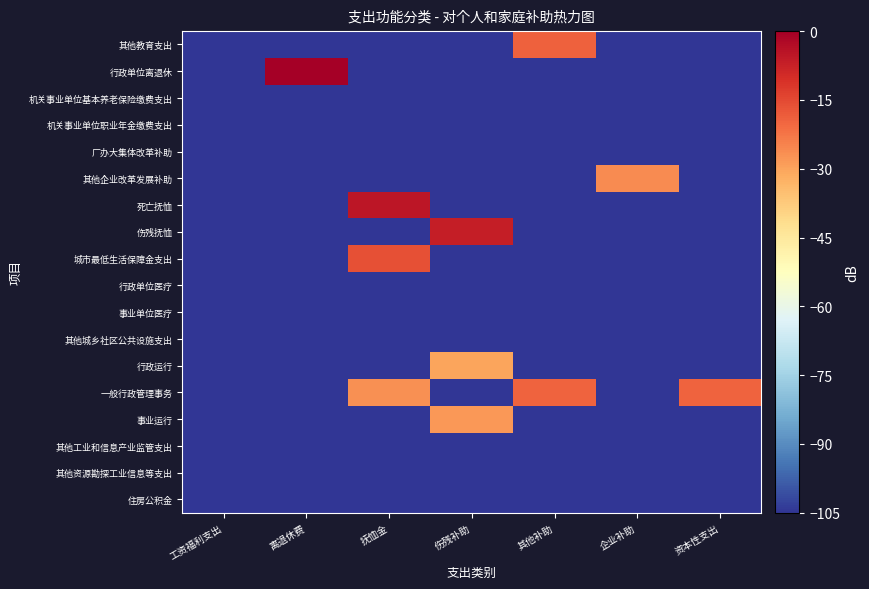

Which series has the largest total across all categories?

一般行政管理事务